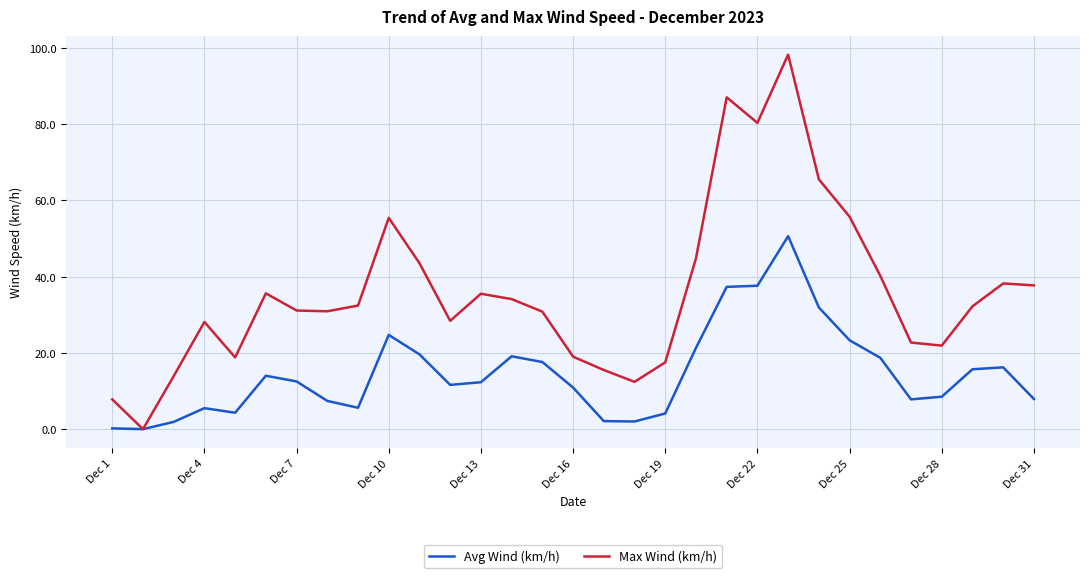

Does the chart have visible grid lines?

Yes